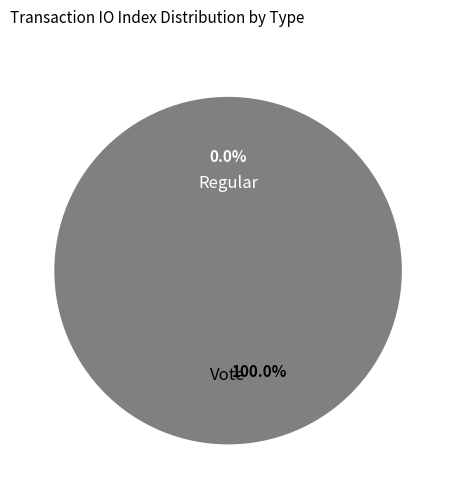

How many slices are in this pie chart?

2